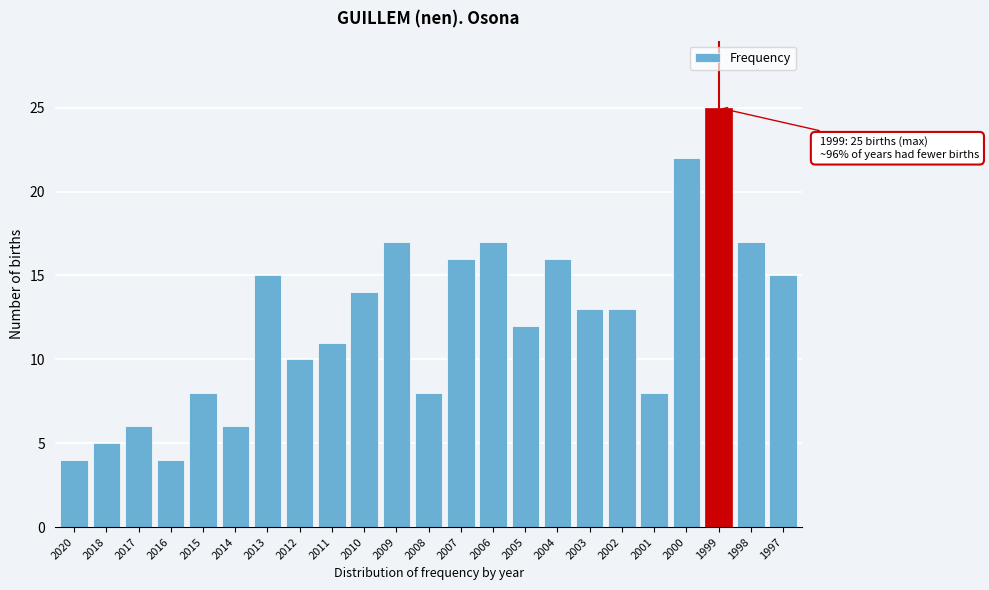

Reading left to right, list all the values displayed in this chart.

4	5	6	4	8	6	15	10	11	14	17	8	16	17	12	16	13	13	8	22	25	17	15